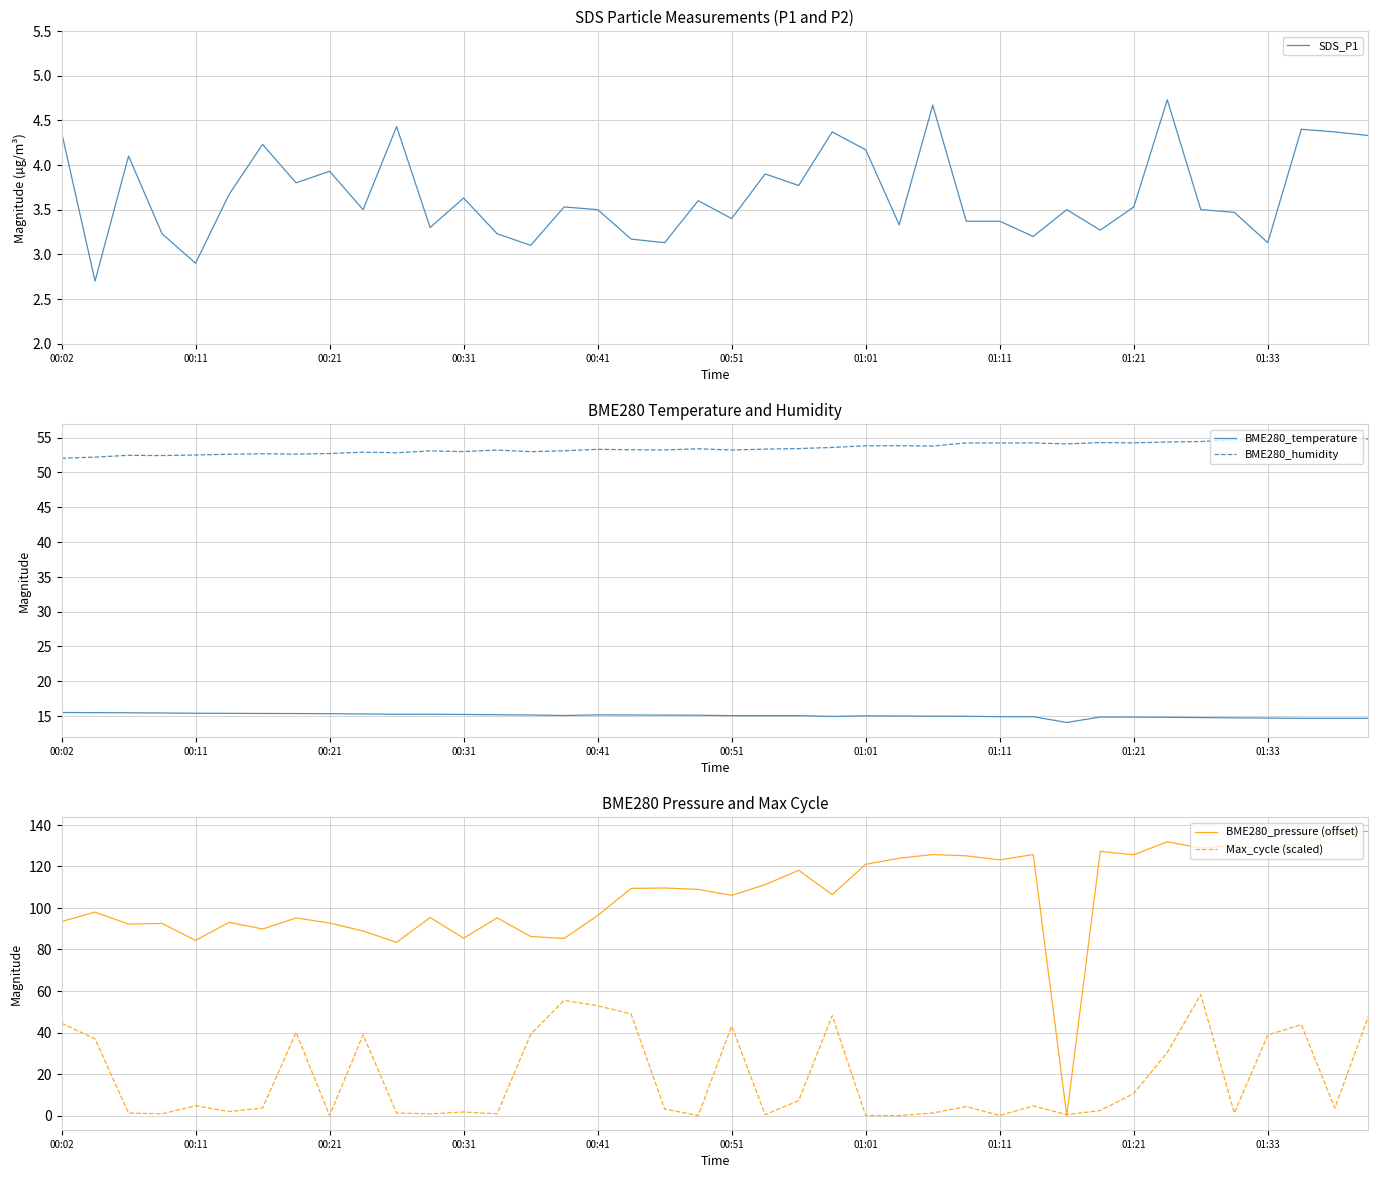

After their last crossing, which series has the higher values: BME280_pressure (offset) or BME280_humidity?

BME280_pressure (offset)